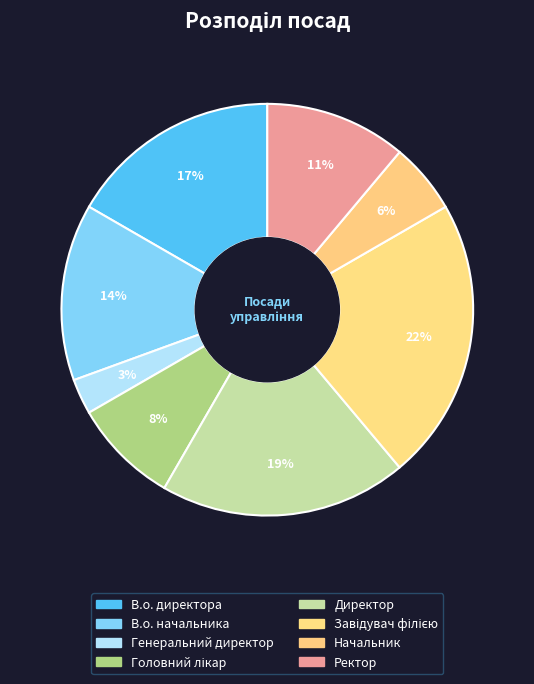

Rank the categories by value from lowest to highest.

Генеральний директор, Начальник, Головний лікар, Ректор, В.о. начальника, В.о. директора, Директор, Завідувач філією